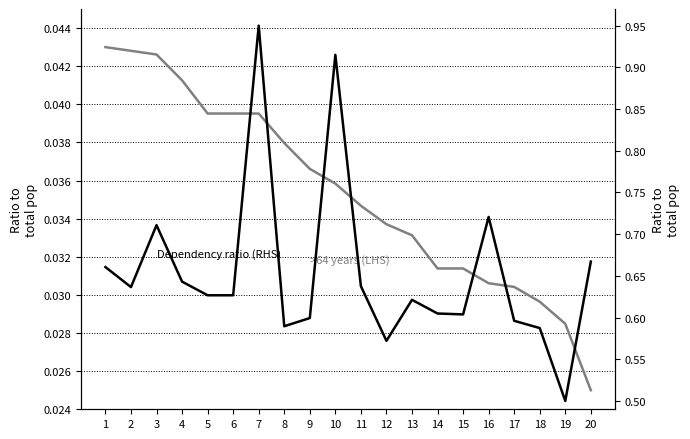

Which category has the highest value in the >64 years (LHS) series?

1